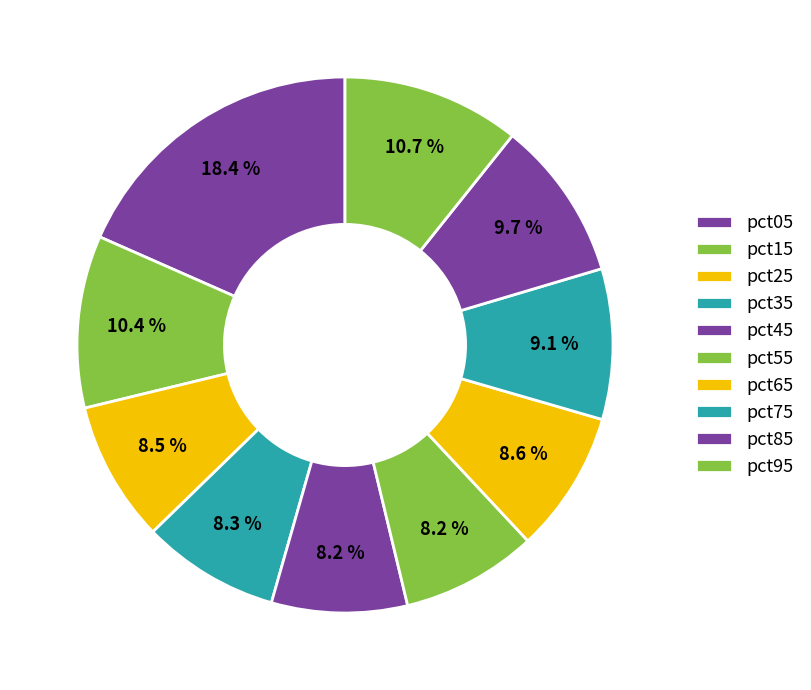

How many slices are in this pie chart?

10